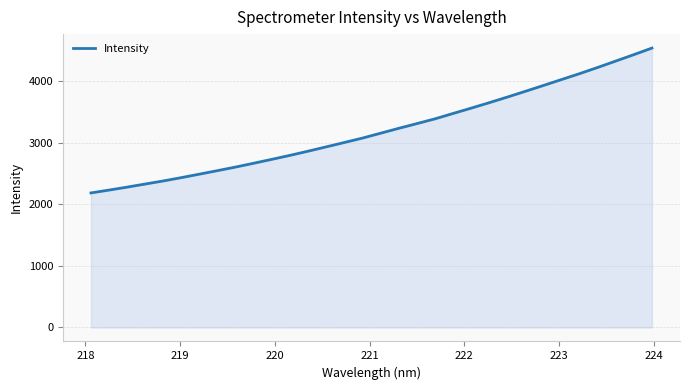

What is the maximum value shown in the chart?

4542.8